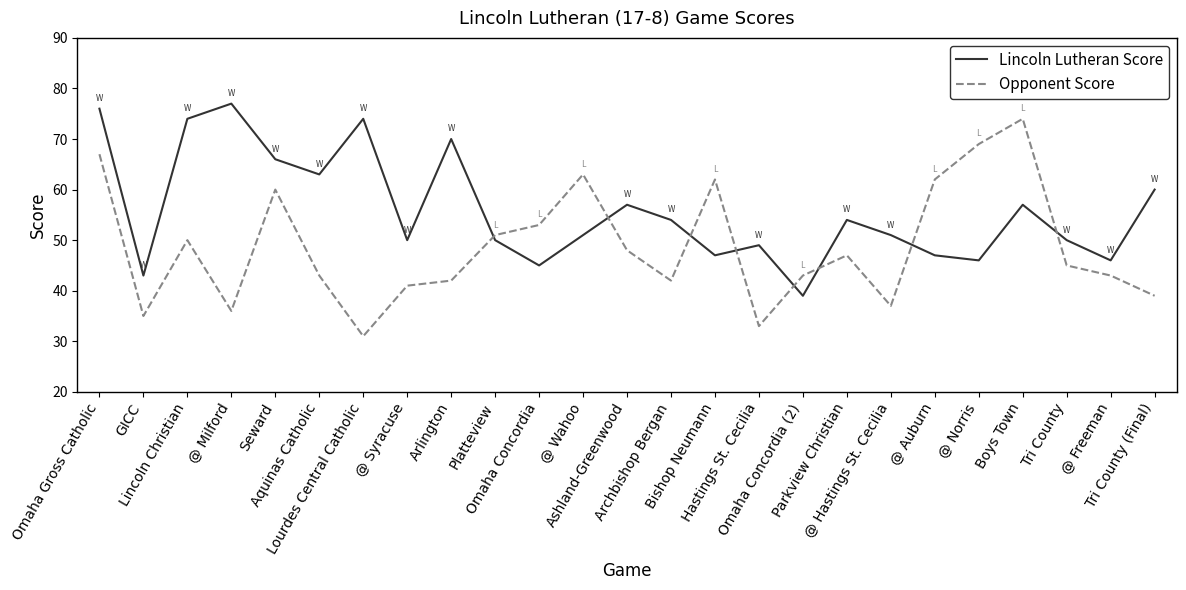

What is the average value of the Lincoln Lutheran Score series?

56